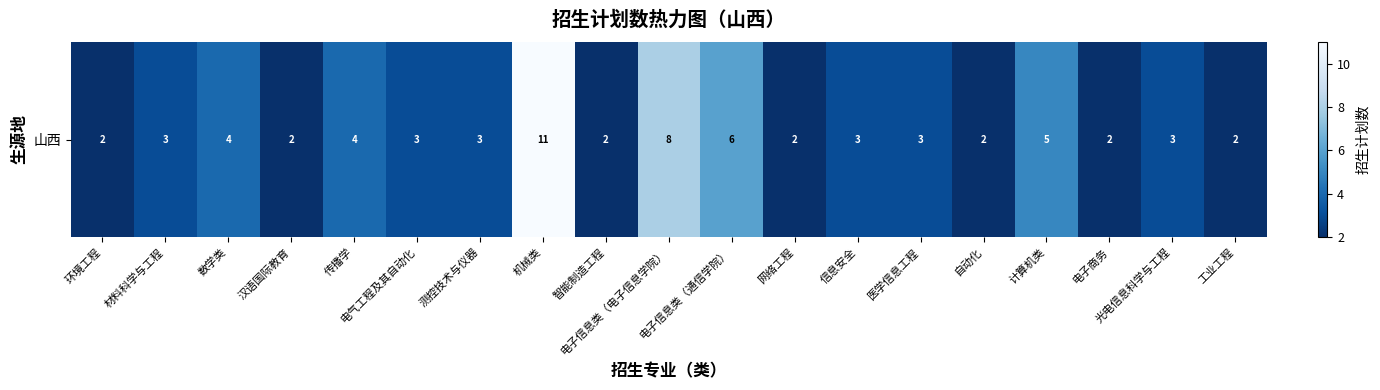

Count the number of values greater than 3.

6